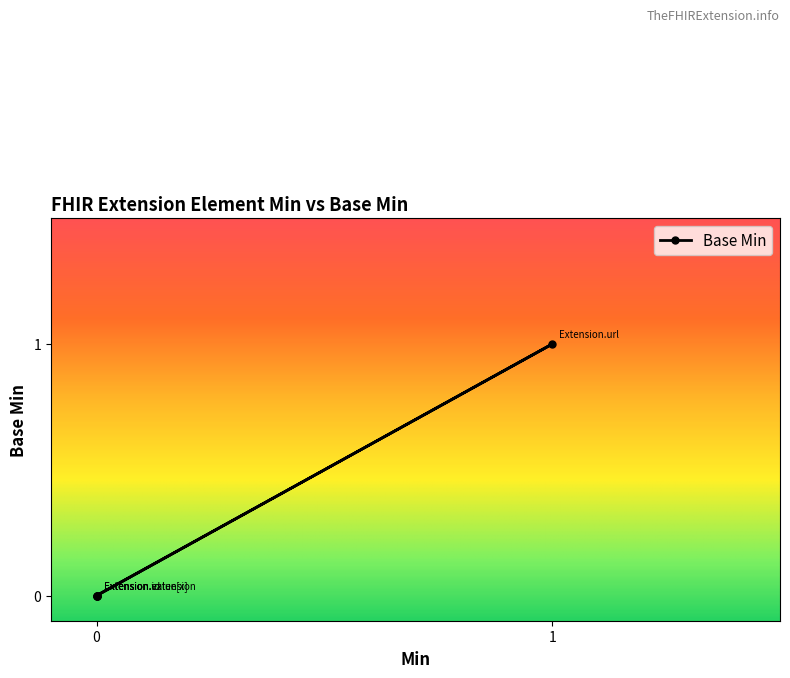

What is the greatest value displayed?

1